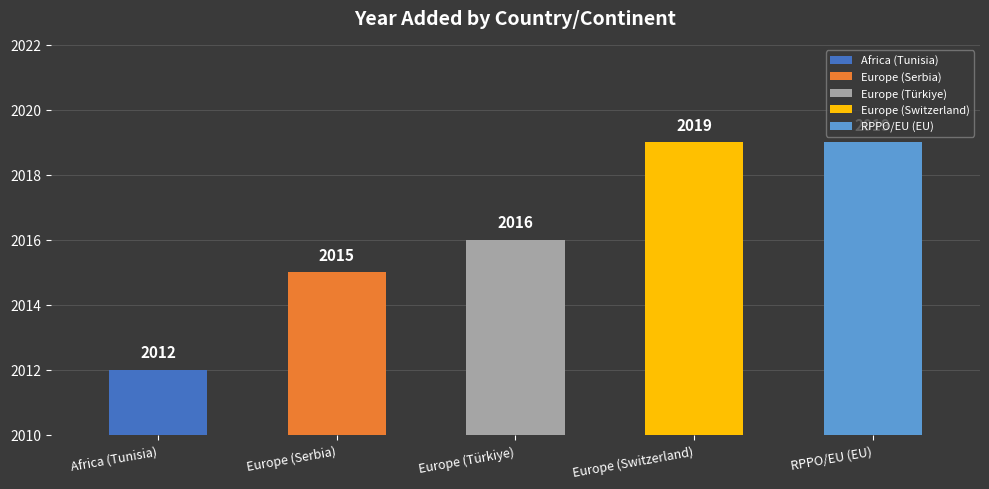

Does the chart contain stacked bars?

No